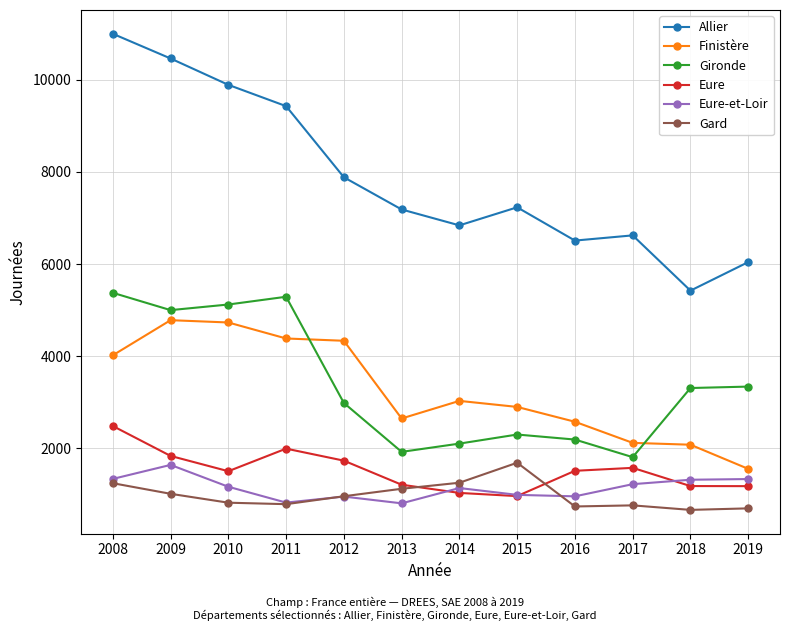

True or false: Eure and Finistère intersect in this chart.

False